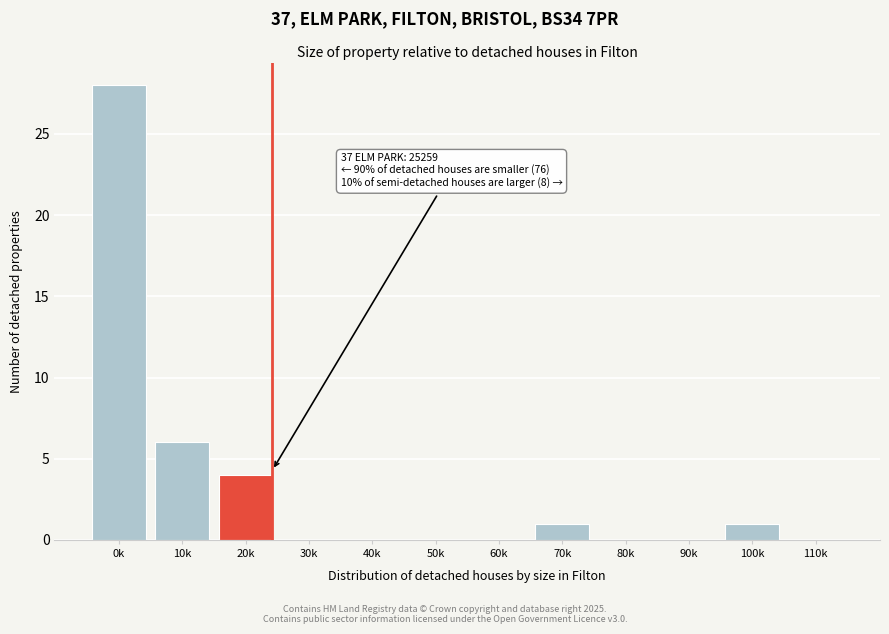

Reading left to right, extract all data points from this chart.

0k=28	10k=6	20k=4	30k=0	40k=0	50k=0	60k=0	70k=1	80k=0	90k=0	100k=1	110k=0